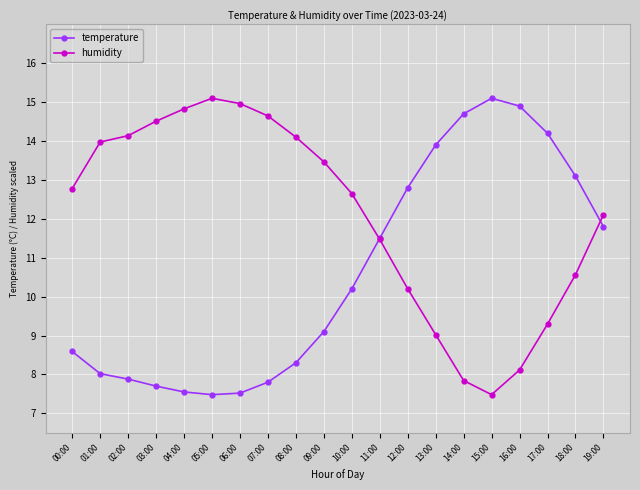

Is the value of temperature at 06:00 greater than the value of humidity at 04:00?

No